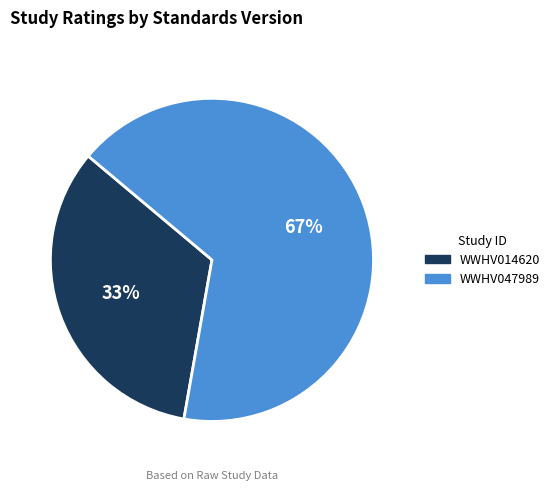

Between WWHV014620 and WWHV047989, which is larger?

WWHV047989